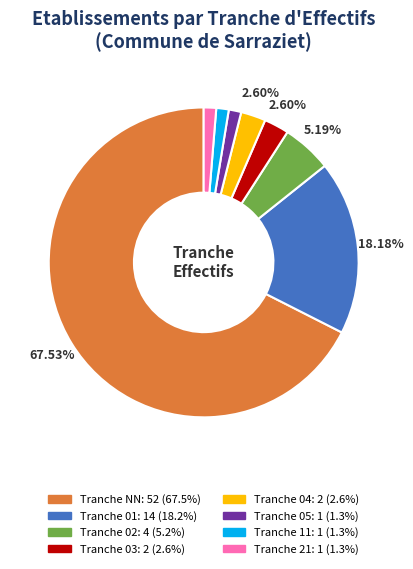

Is there any slice that represents more than half of the pie?

Yes